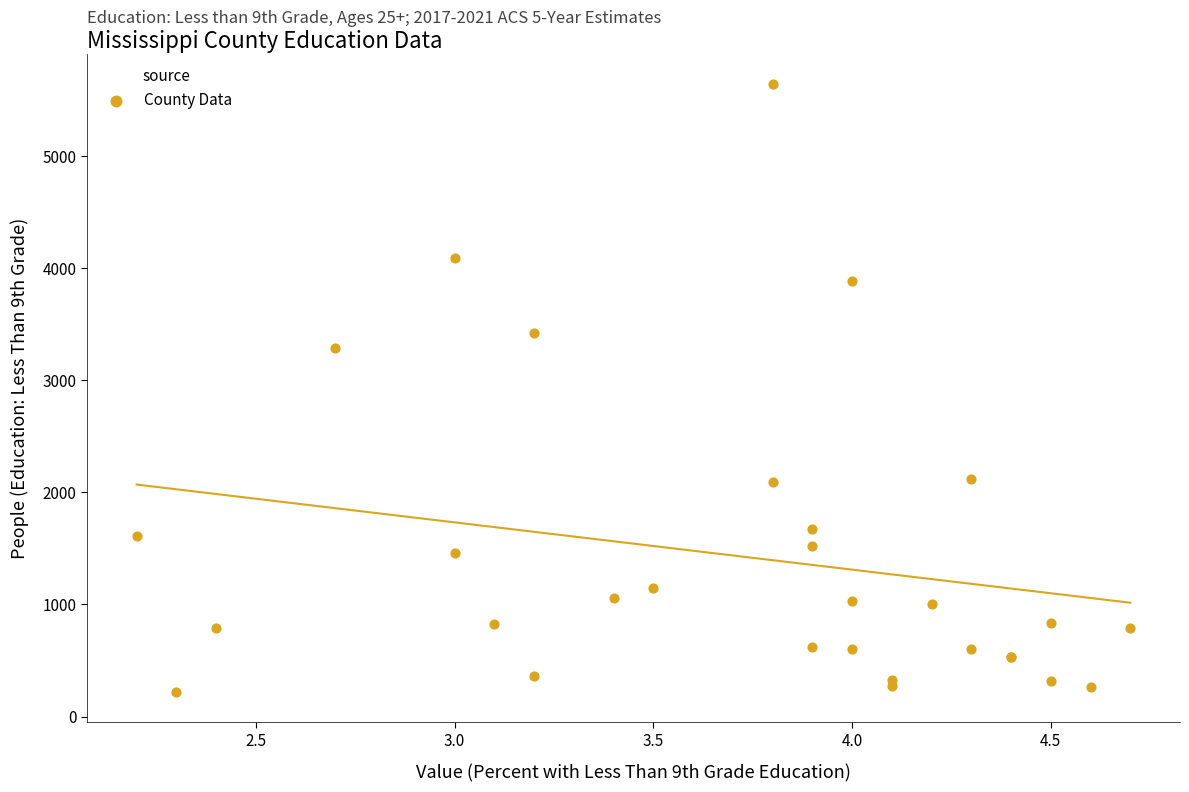

What Y value in the scatter plot is closest to 2931?

3291